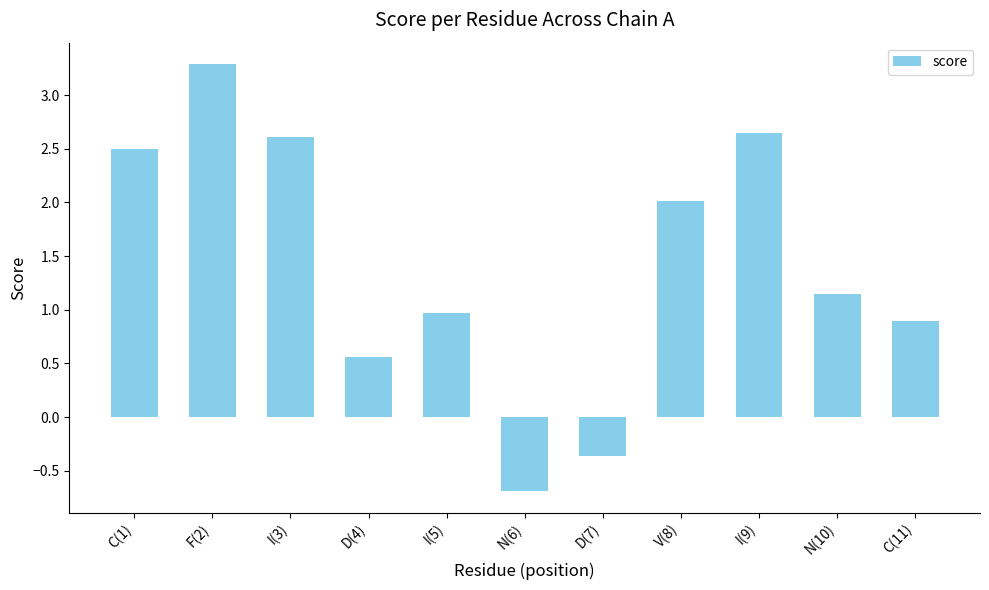

List the labels in order of value, smallest first.

N(6), D(7), D(4), C(11), I(5), N(10), V(8), C(1), I(3), I(9), F(2)